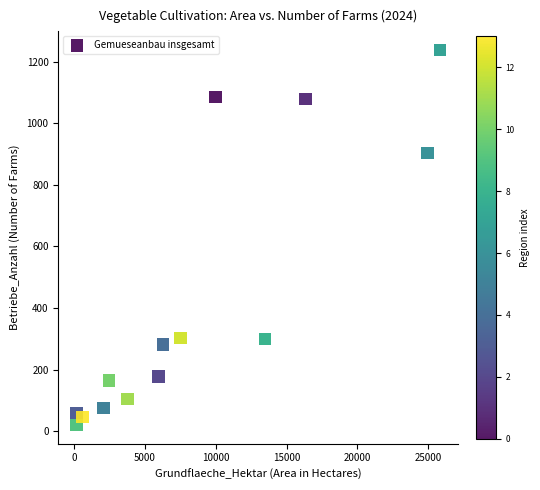

What is the range of Y values (max minus min)?

1218